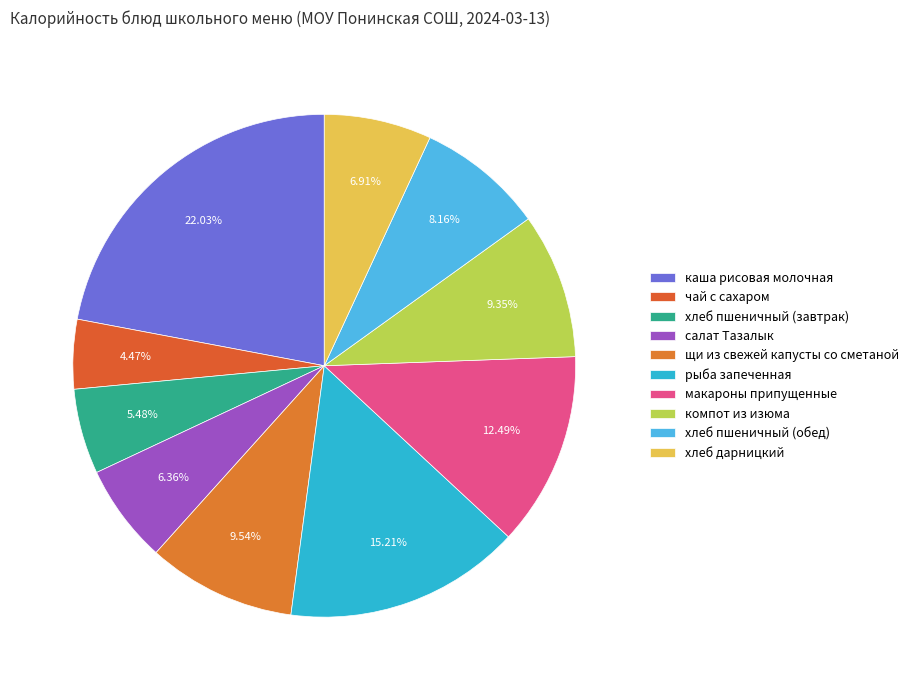

Combined, what portion of the pie is макароны припущенные and хлеб дарницкий?

19.4%